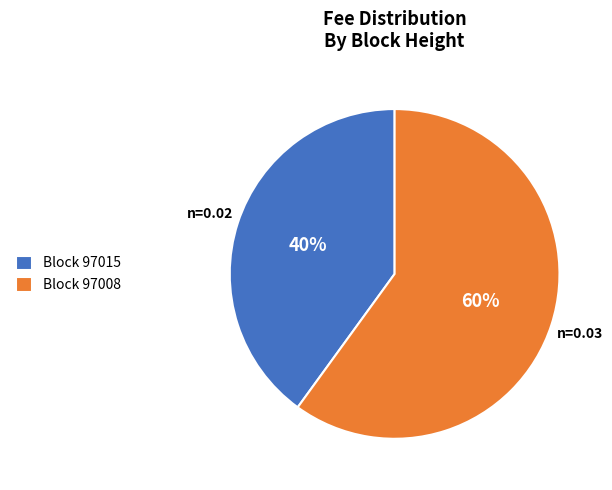

What percentage is the Block 97008 slice, to the nearest percent?

60%